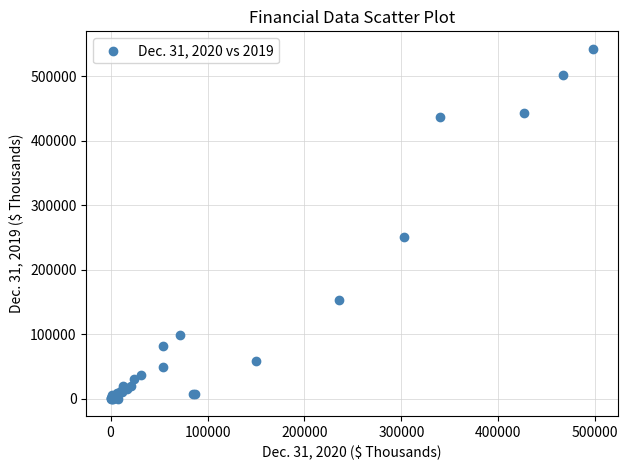

What Y value in the scatter plot is closest to 271290?

250784